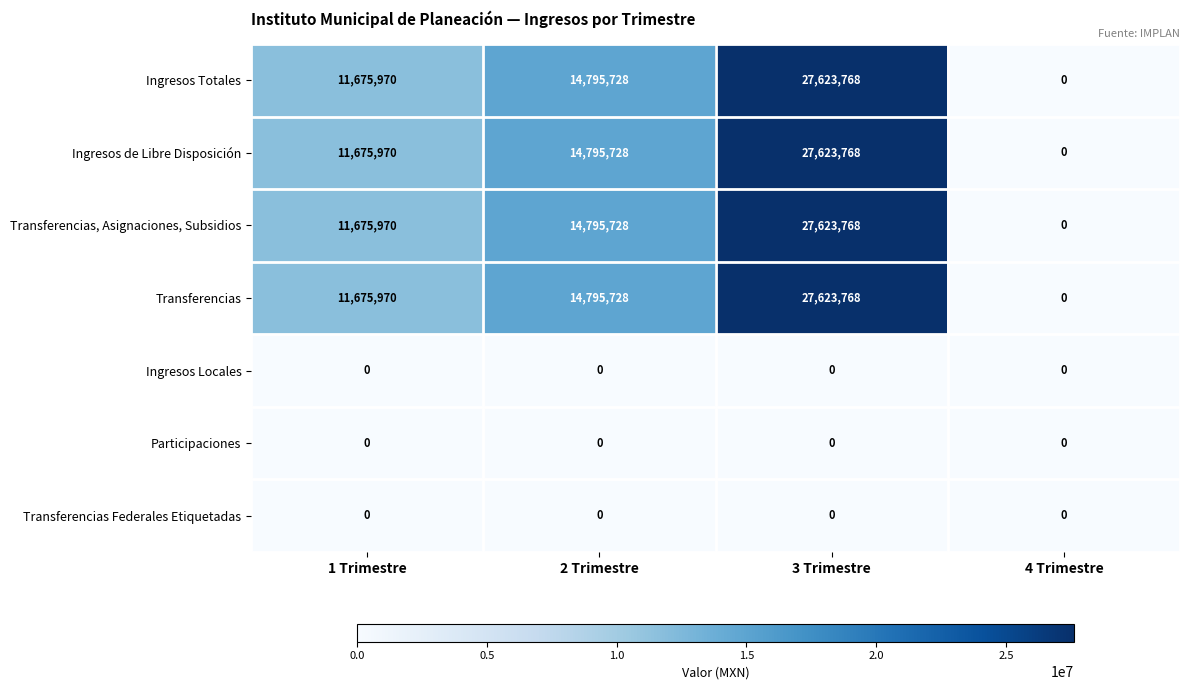

Is the value of Ingresos de Libre Disposición at 4 Trimestre greater than the value of Transferencias, Asignaciones, Subsidios at 1 Trimestre?

No